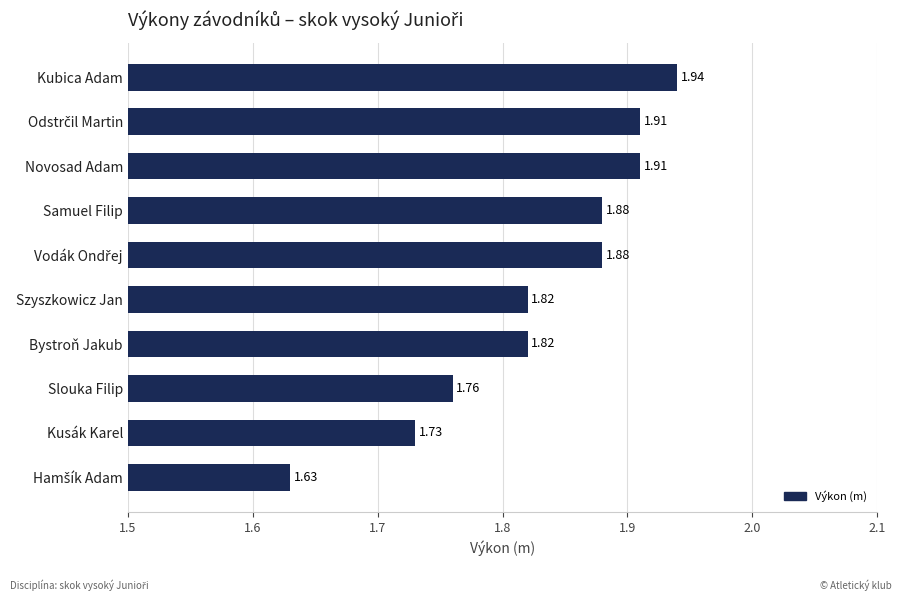

How many bars are there in total?

10